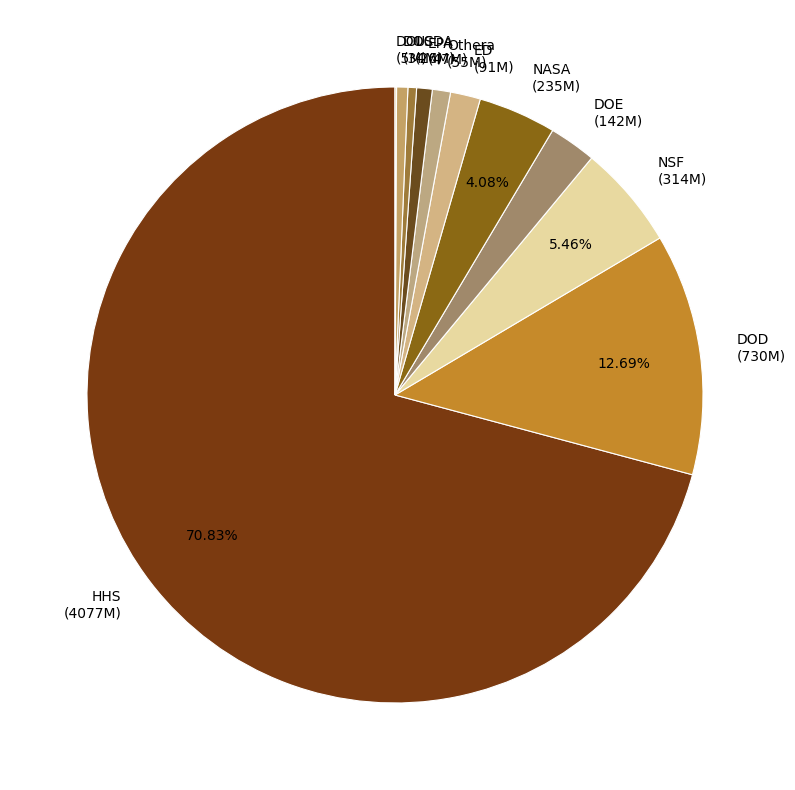

Do USDA (26M) and DOC (34M) together represent more than half of the pie?

No